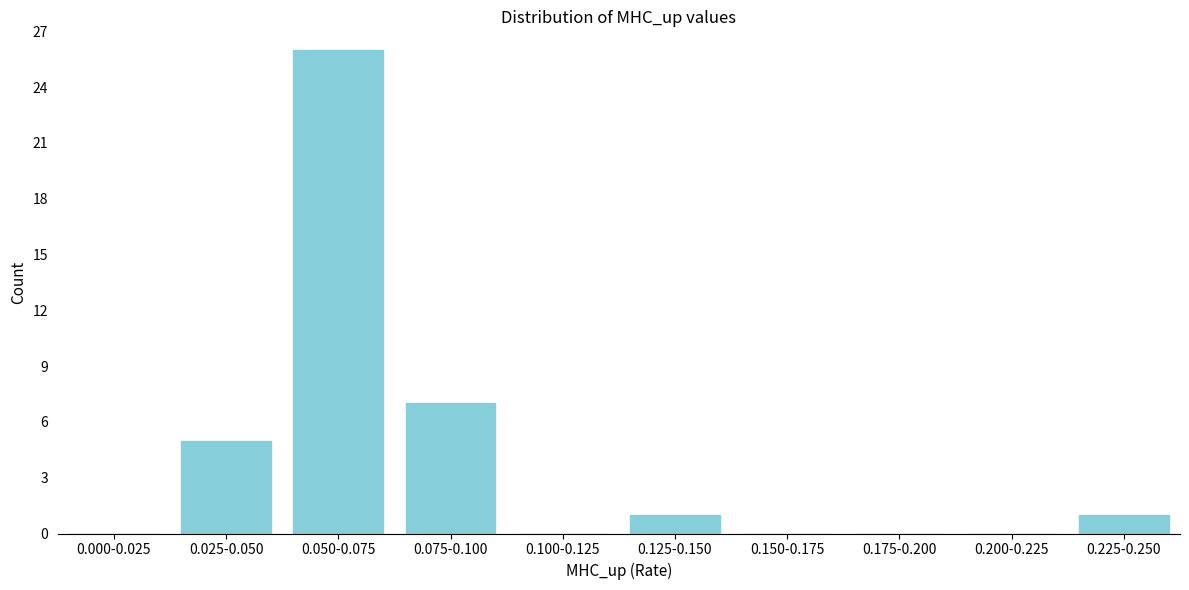

Reading right to left, transcribe all the data shown in this chart.

0.225-0.250=1	0.200-0.225=0	0.175-0.200=0	0.150-0.175=0	0.125-0.150=1	0.100-0.125=0	0.075-0.100=7	0.050-0.075=26	0.025-0.050=5	0.000-0.025=0